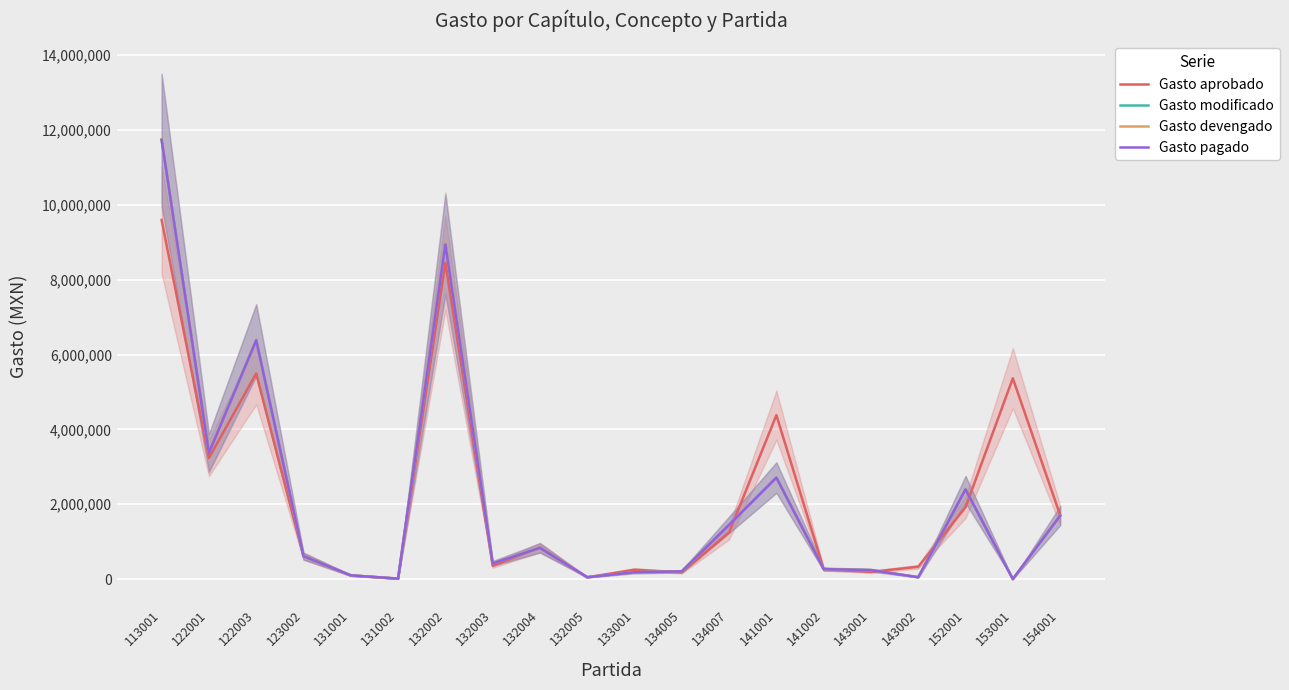

What is the difference between the maximum and minimum values in the Gasto pagado series?

11733764.0